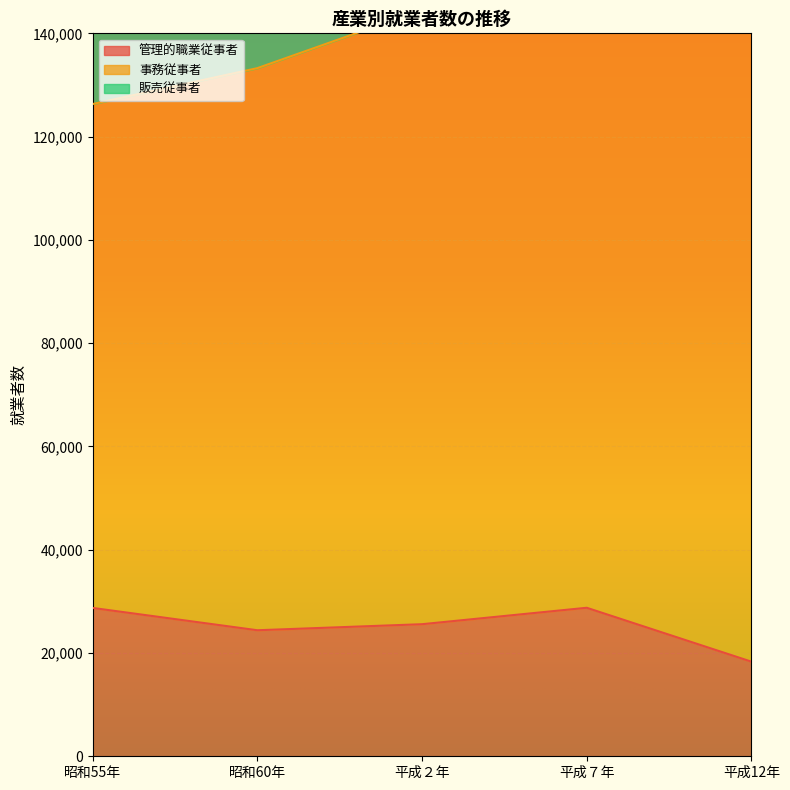

Which series has the largest total across all categories?

事務従事者